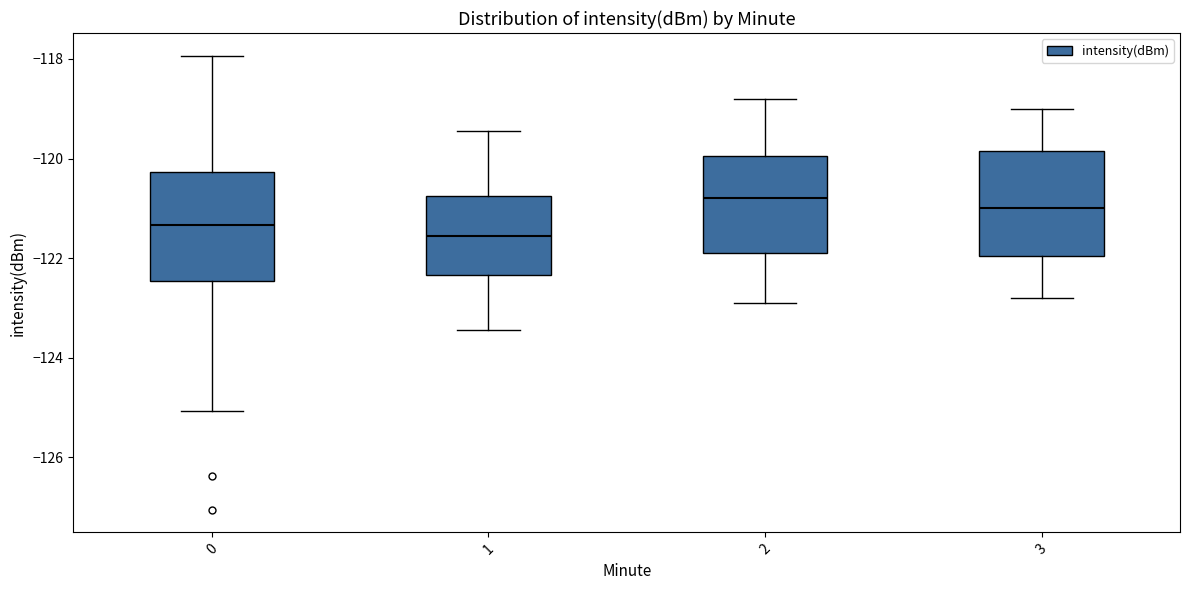

Reading left to right, read every box against the y-axis: the position of its median line, the range the box covers, and the ends of its whiskers. The values are not printed on the chart, so give them approximately, as read against the axis.

0: median -121.4, box -122.4 to -120.2, whiskers -125.0 to -118.0
1: median -121.6, box -122.4 to -120.8, whiskers -123.4 to -119.4
2: median -120.8, box -121.8 to -120.0, whiskers -122.8 to -118.8
3: median -121.0, box -122.0 to -119.8, whiskers -122.8 to -119.0